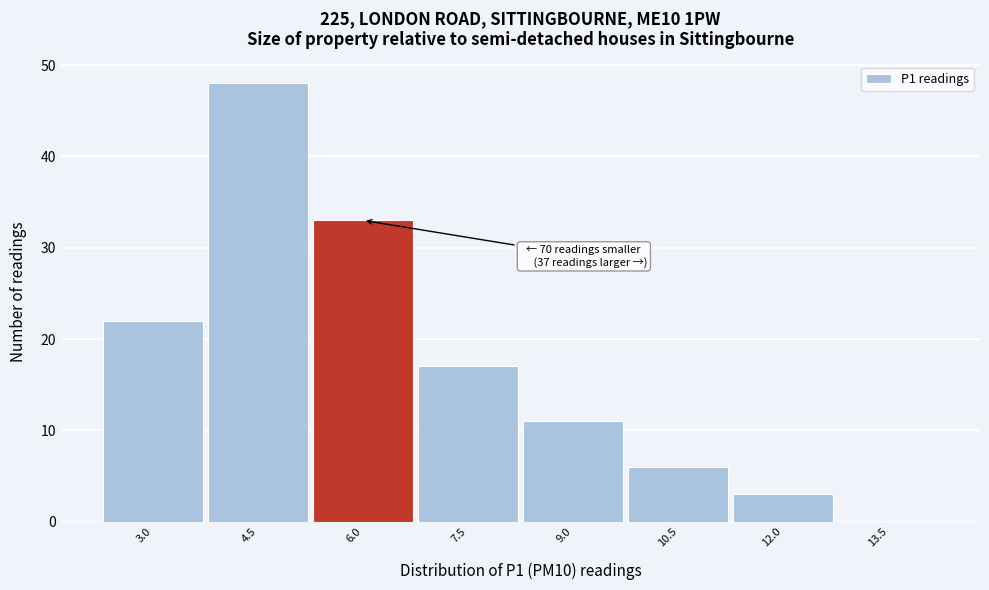

Reading left to right, what are all the values shown in this chart?

3.0=22	4.5=48	6.0=33	7.5=17	9.0=11	10.5=6	12.0=3	13.5=0